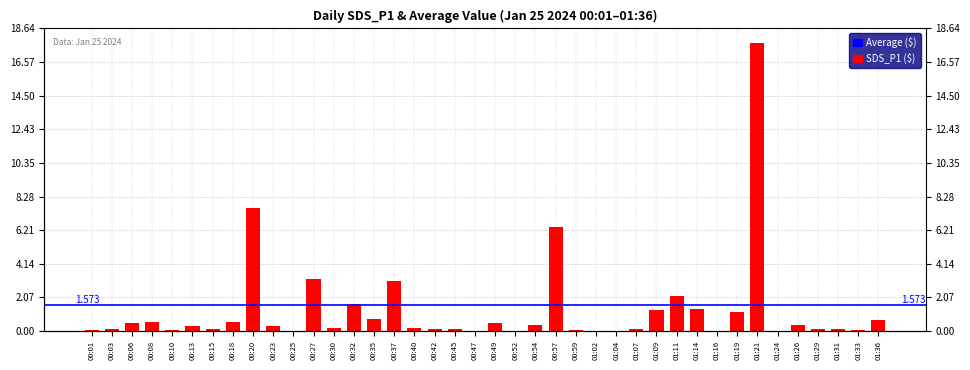

List the labels in order of value, largest first.

01:21, 00:20, 00:57, 00:27, 00:37, 01:11, 00:32, 01:14, 01:09, 01:19, 00:35, 01:36, 00:08, 00:18, 00:06, 00:49, 01:26, 00:54, 00:13, 00:23, 00:30, 00:40, 01:07, 00:45, 00:03, 00:15, 00:42, 01:29, 01:31, 00:10, 01:33, 00:01, 00:59, 01:16, 00:25, 00:47, 00:52, 01:02, 01:04, 01:24